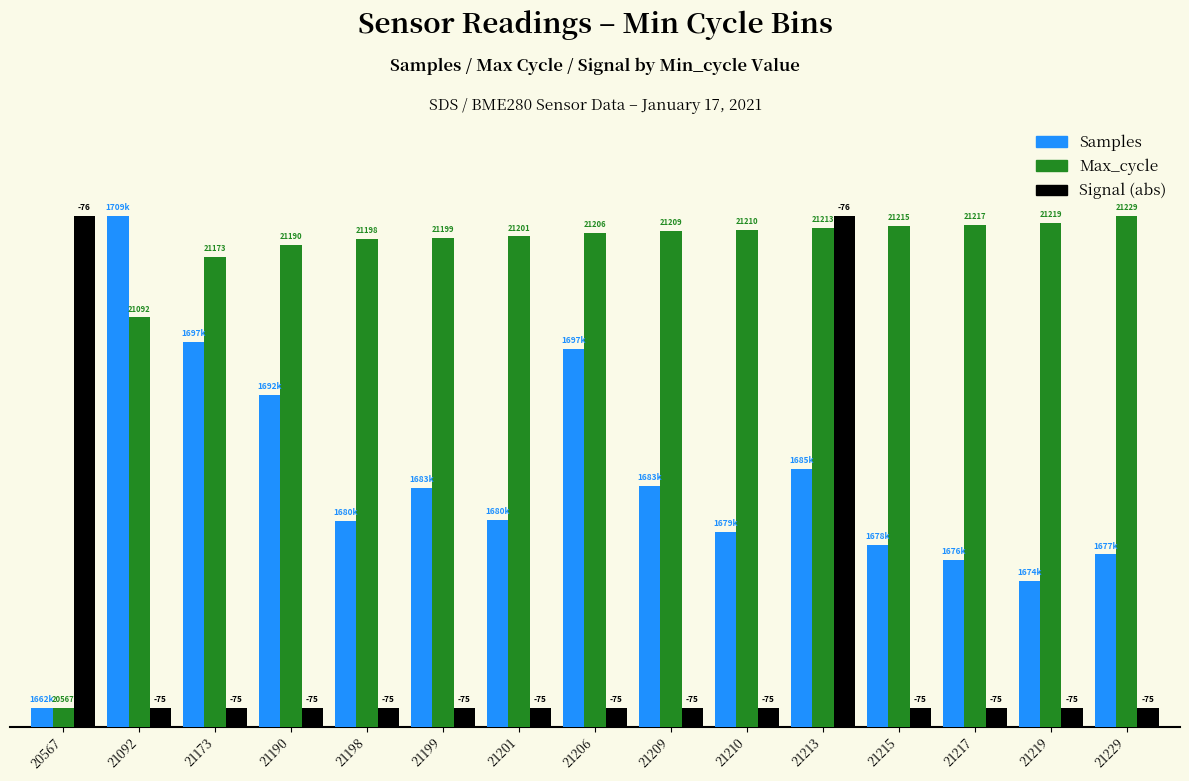

Reading left to right, what are all the values shown in this chart?

Samples: 0.5	13.5	10.2	8.8	5.4	6.3	5.5	10.0	6.4	5.2	6.8	4.8	4.4	3.9	4.6
Max_cycle: 0.5	10.8	12.4	12.7	12.9	12.9	13.0	13.0	13.1	13.1	13.2	13.2	13.3	13.3	13.5
Signal (abs): 13.5	0.5	0.5	0.5	0.5	0.5	0.5	0.5	0.5	0.5	13.5	0.5	0.5	0.5	0.5